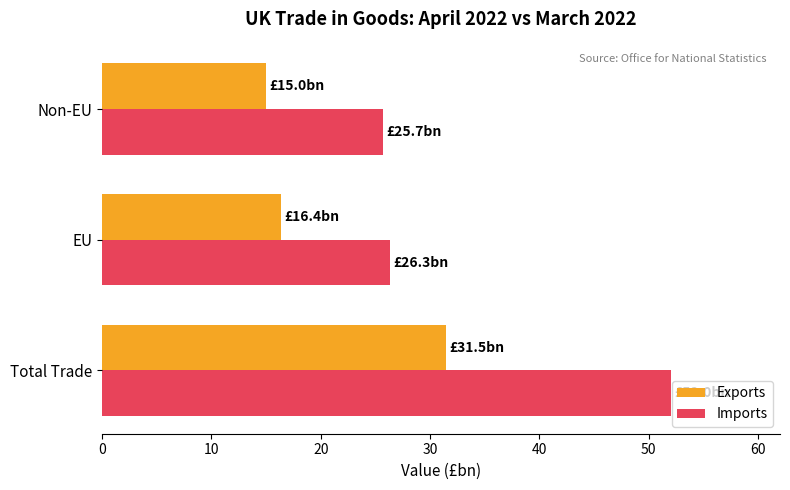

Between Total Trade and Non-EU, which series saw the biggest shift?

Imports